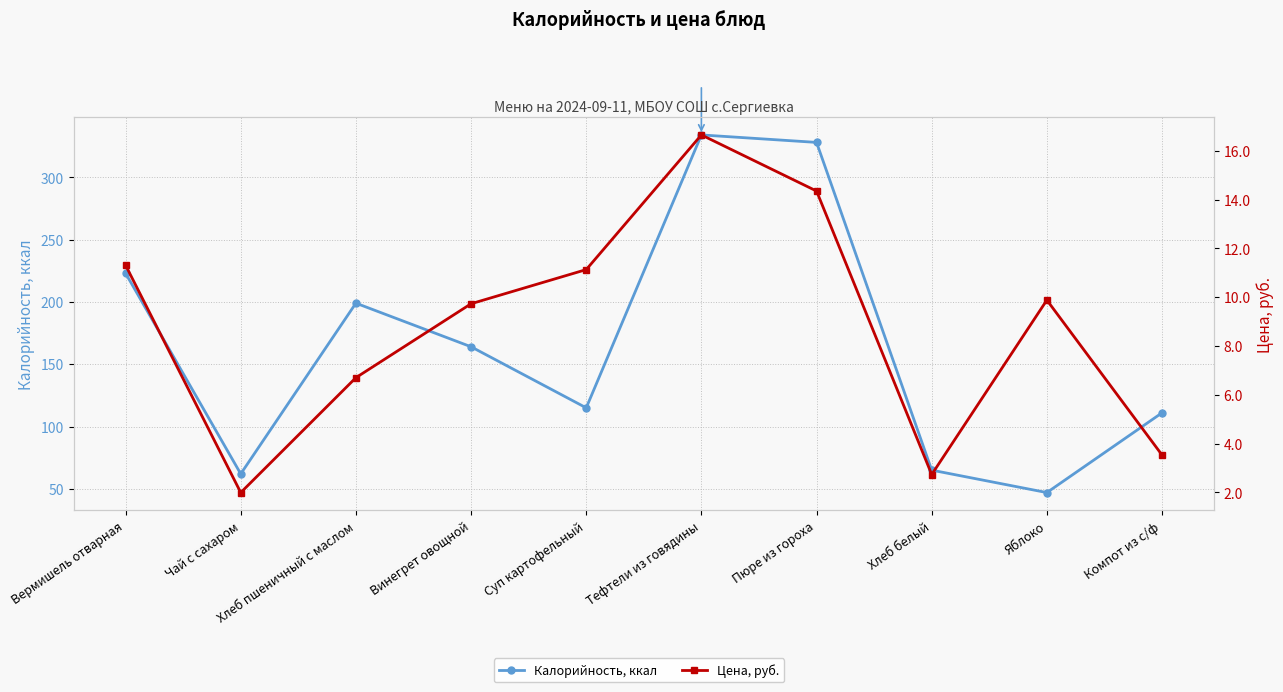

True or false: Цена, руб. and Калорийность, ккал intersect in this chart.

False